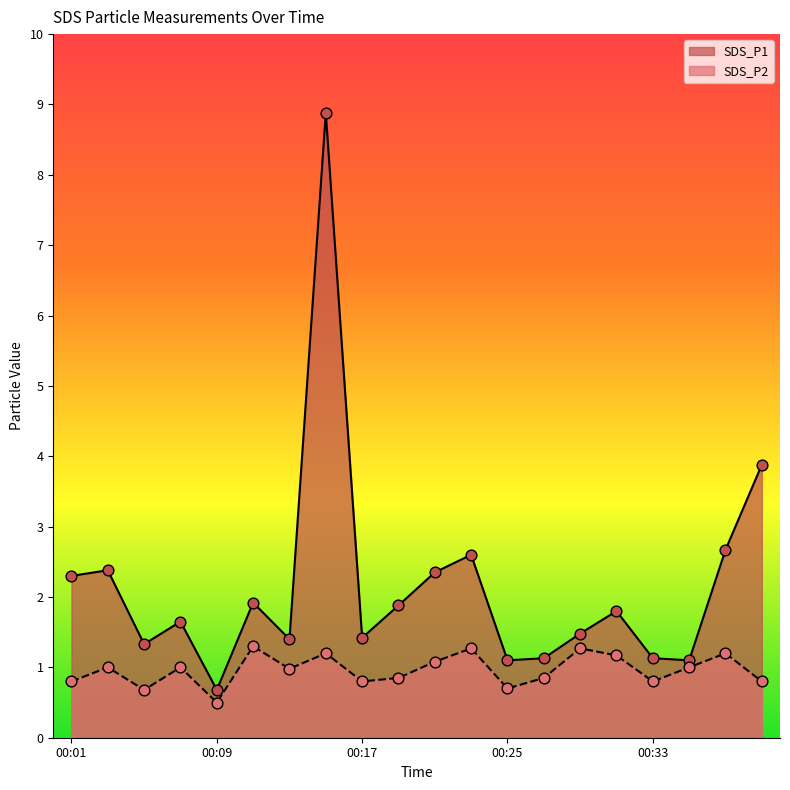

What are all the series names shown in the legend?

SDS_P1, SDS_P2